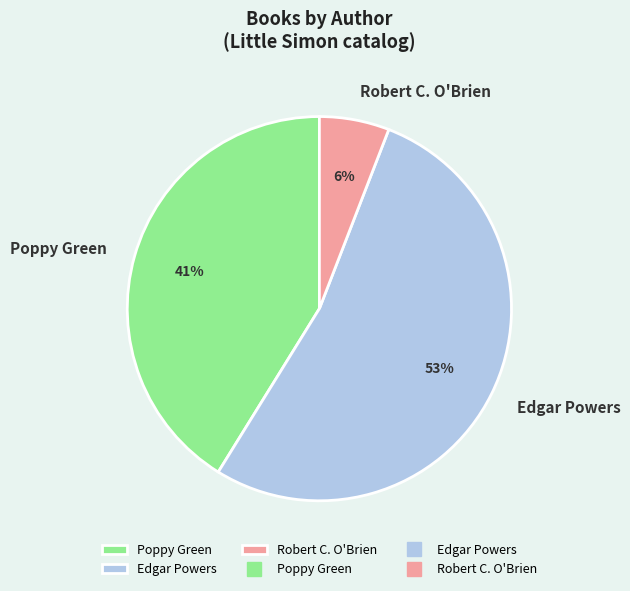

To the nearest percent, what is the difference between the largest and smallest slice percentages?

47%